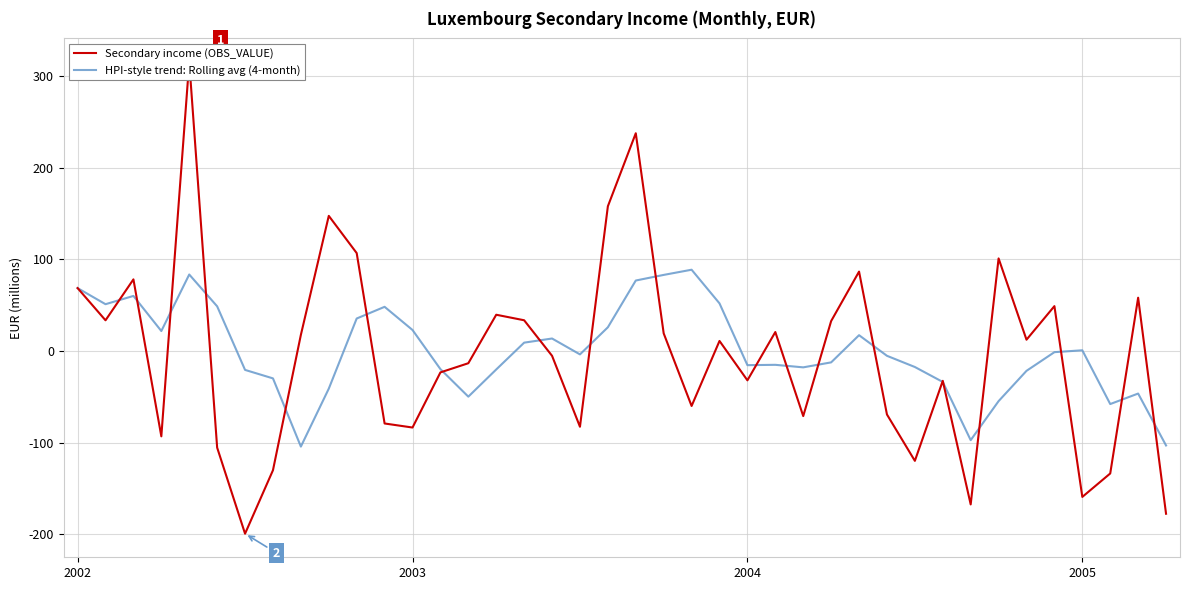

What is the maximum value for HPI-style trend: Rolling avg (4-month)?

88.8